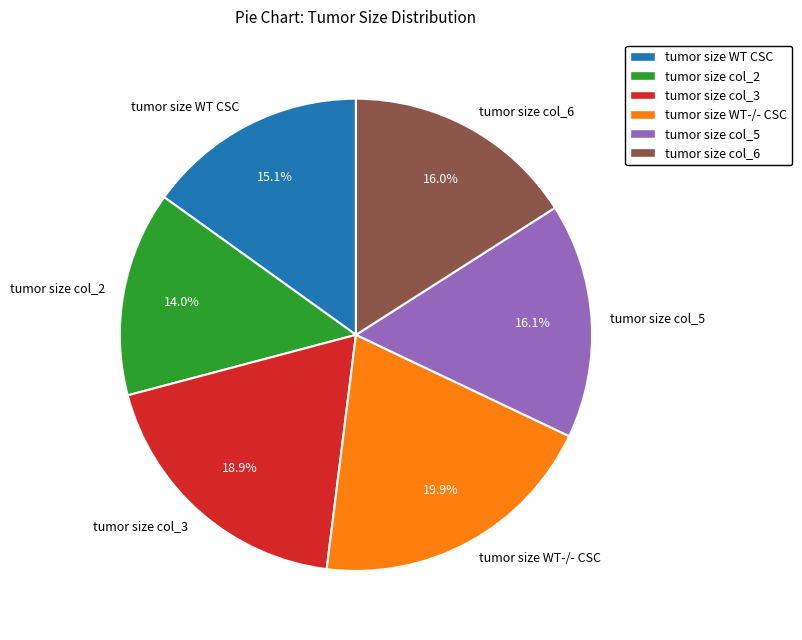

To the nearest percent, what is the combined percentage of tumor size col_2 and tumor size WT-/- CSC?

34%